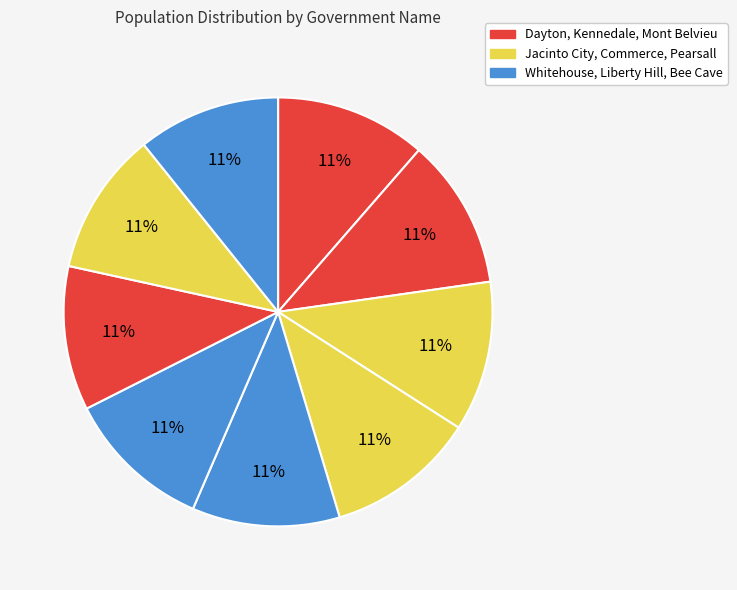

Count the number of slices in the pie.

9